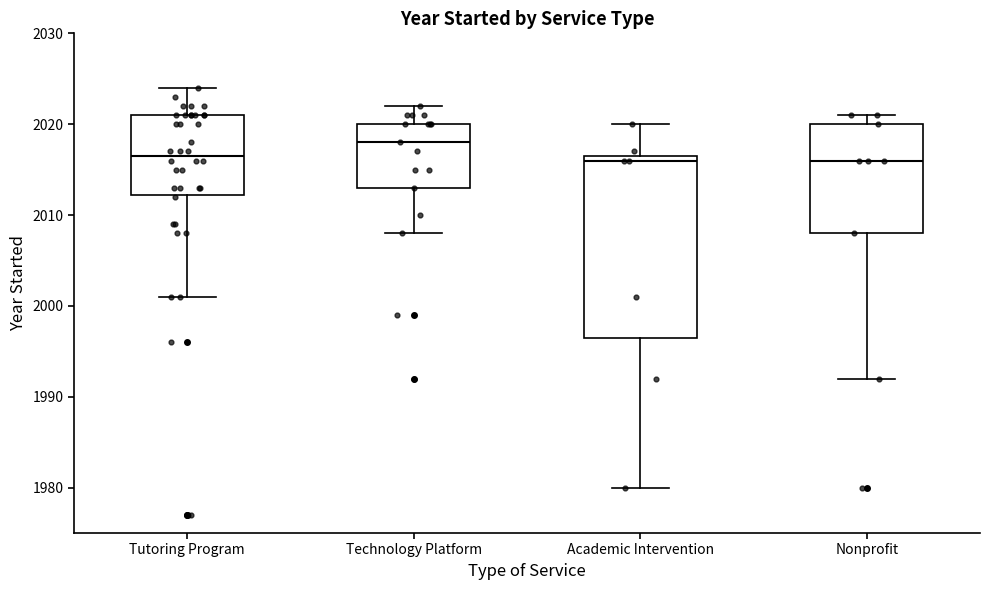

Which box's median line is the highest?

Technology Platform